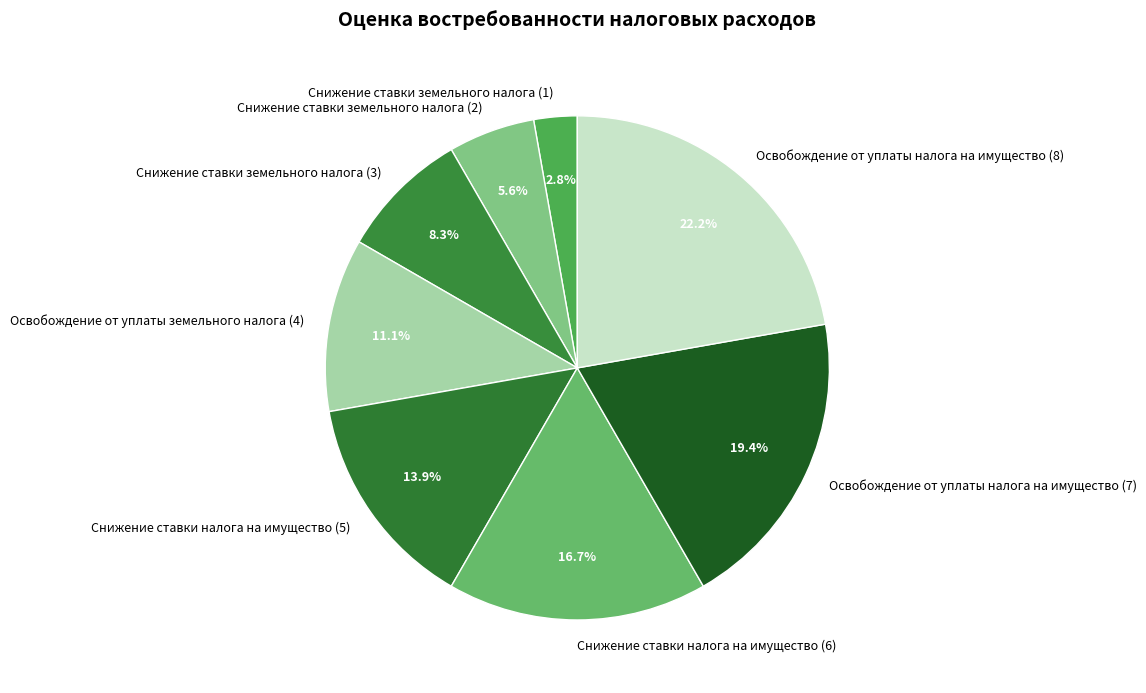

Is the sum of Снижение ставки налога на имущество (6) and Освобождение от уплаты налога на имущество (7) greater than half?

No